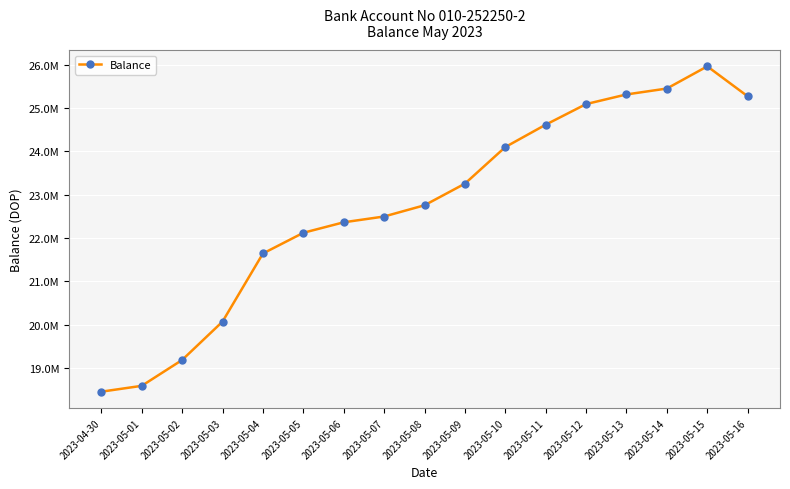

True or false: the data has more than 1 interior local peaks.

False